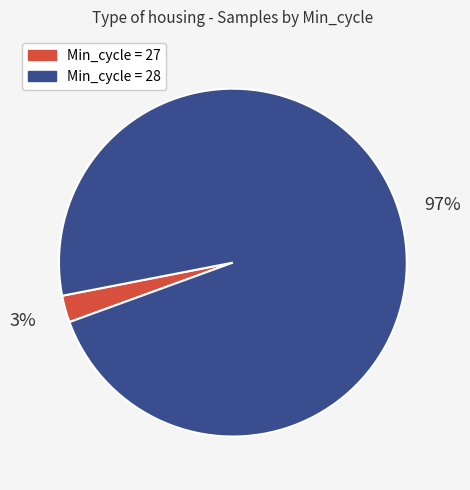

To the nearest percent, what is the average slice percentage?

50%